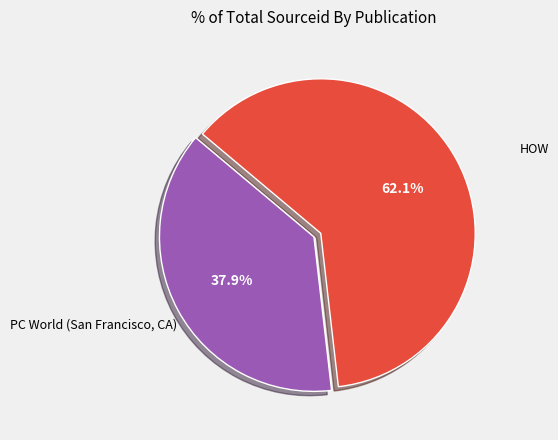

To the nearest percent, what is the combined percentage of PC World (San Francisco, CA) and HOW?

100%